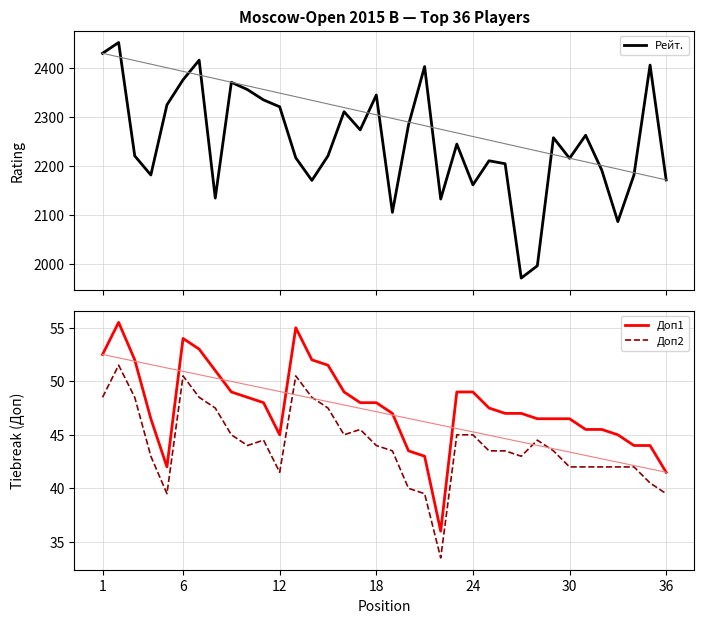

What is the highest value of the Доп1 series?

55.5